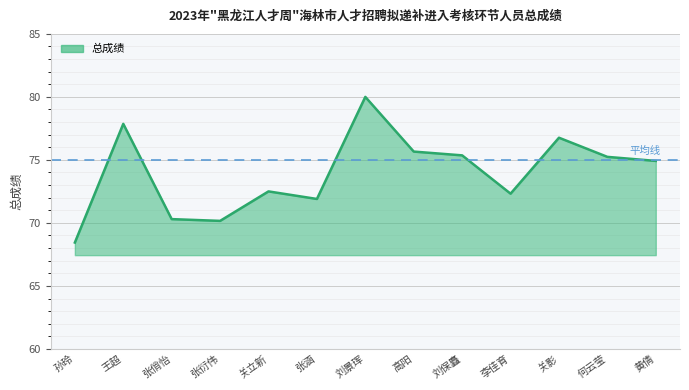

How many lines are shown in the chart?

1